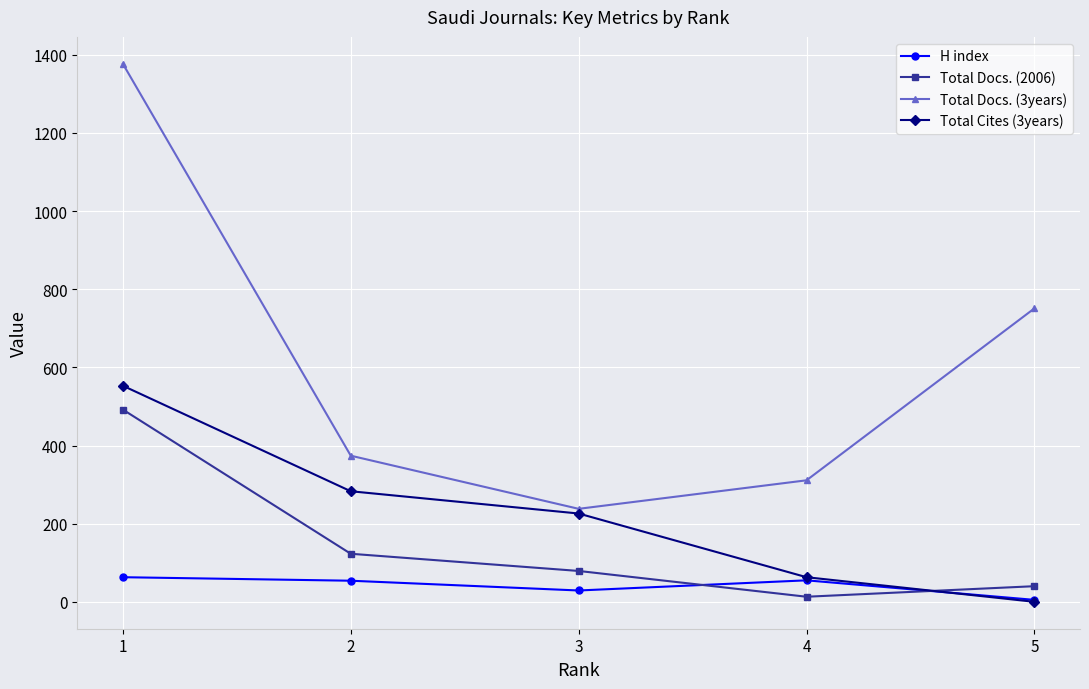

True or false: Total Cites (3years) has a value of 881 at 1.

False